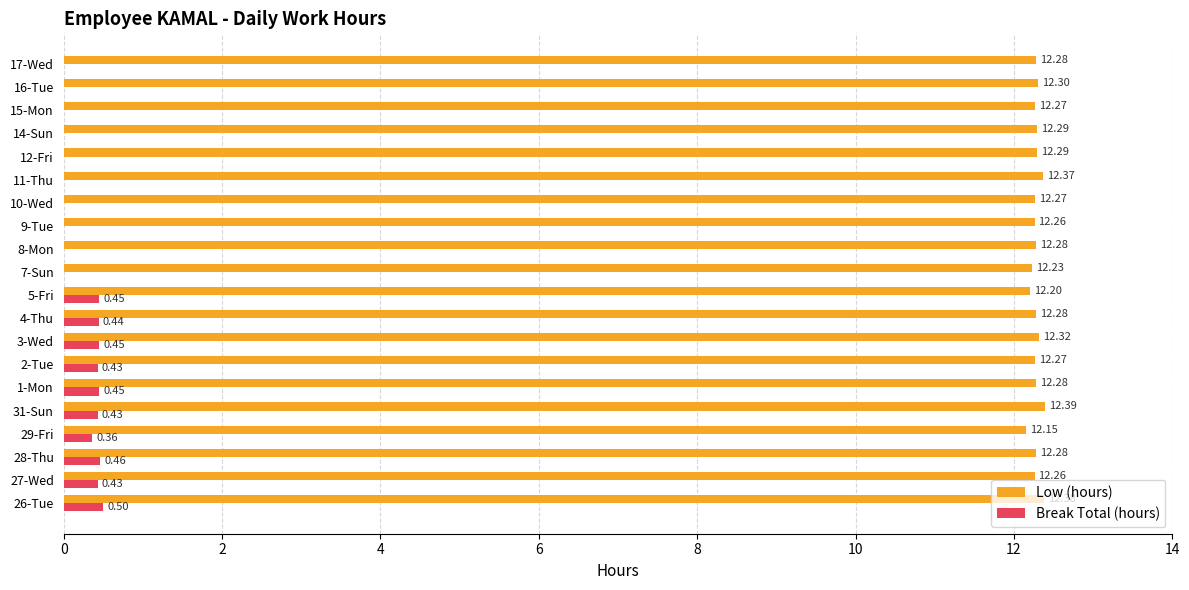

What is the greatest value displayed?

12.4